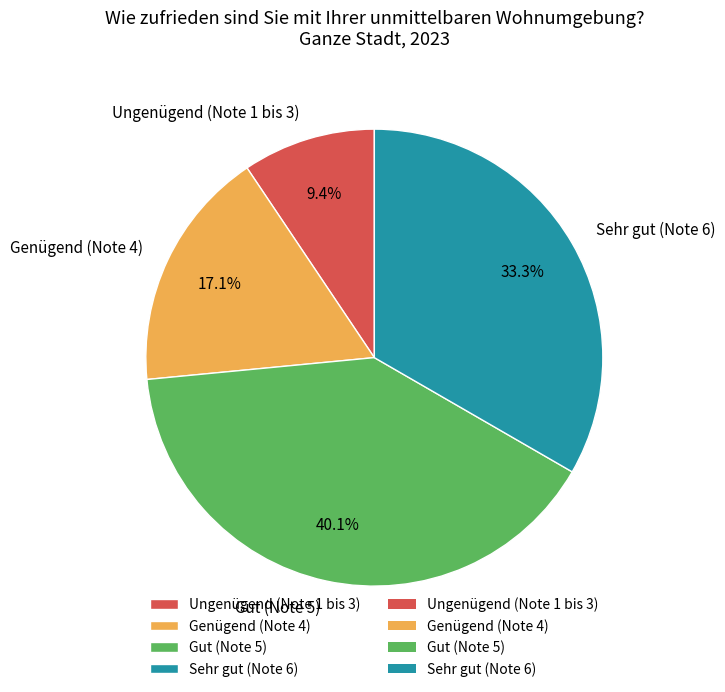

How many segments does this pie chart have?

4